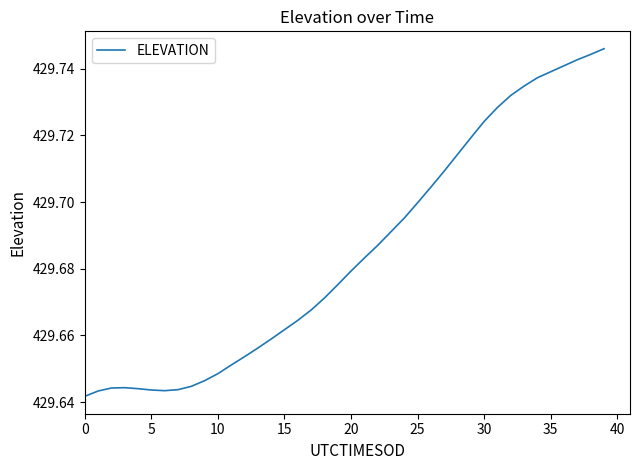

How many points are lower than both their immediate neighbors (excluding endpoints)?

1